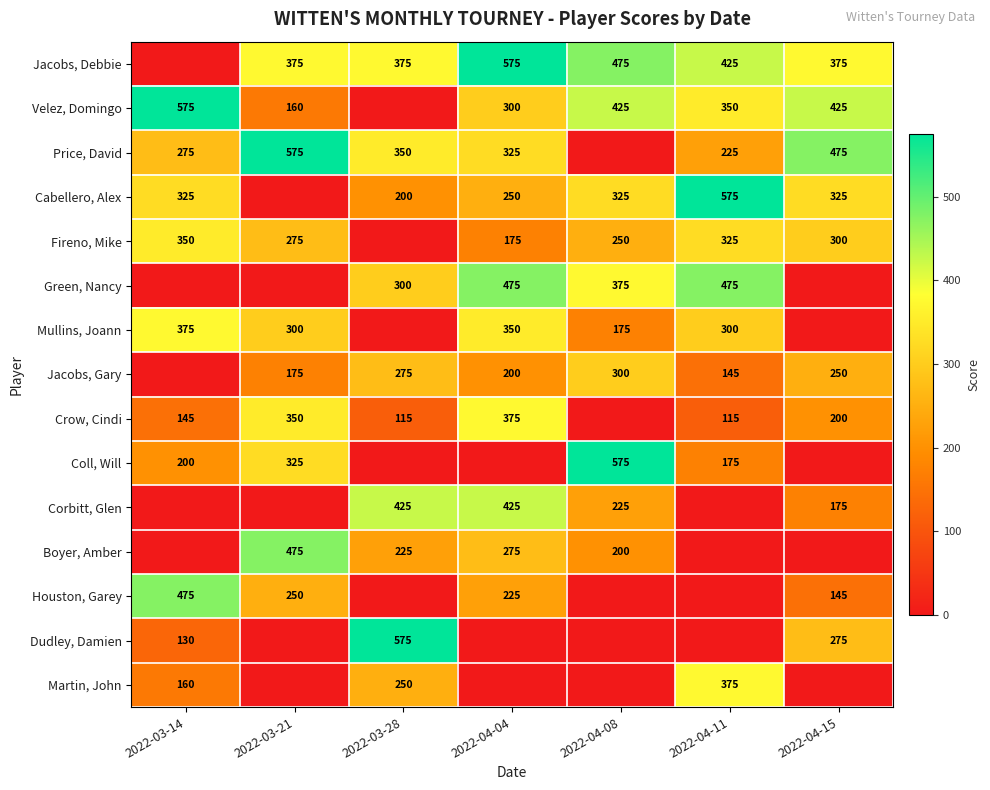

What is the sum of the Price, David values at 2022-04-11 and 2022-03-28?

575